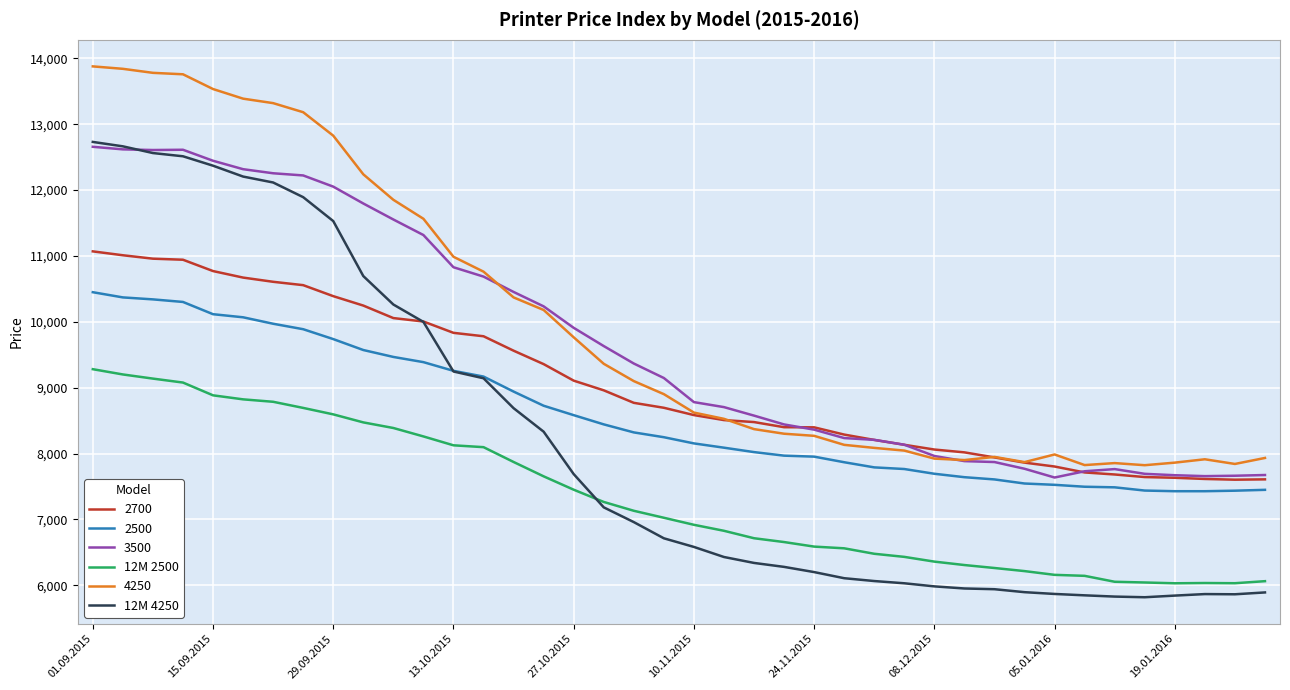

What is the lowest value of the 3500 series?

7636